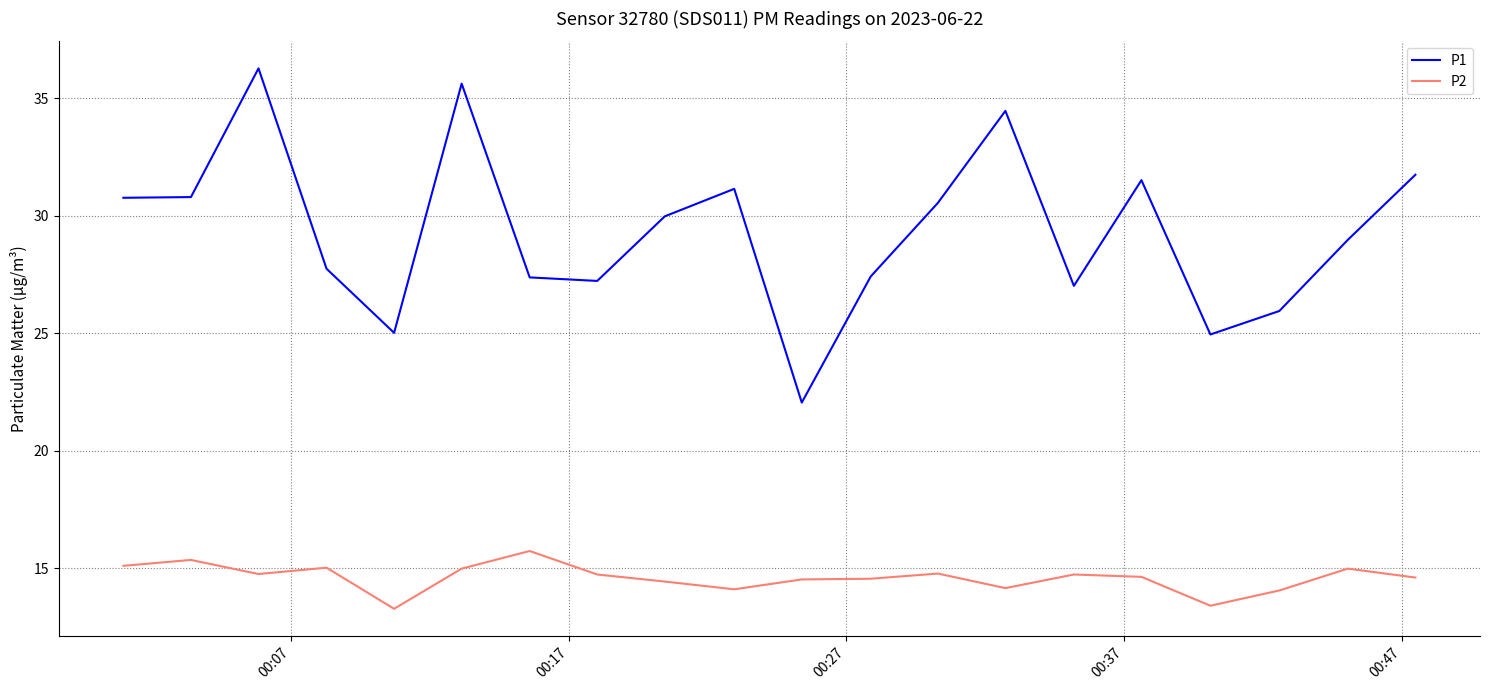

True or false: P2 and P1 cross at least once.

False